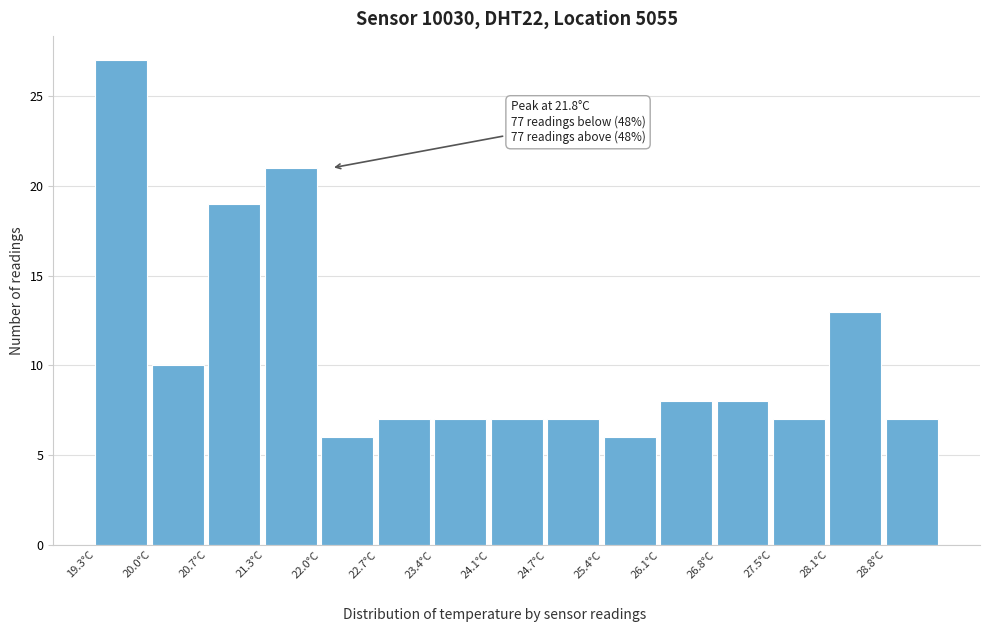

Over which range of the x-axis is the bar tallest?

19.30 to 19.98